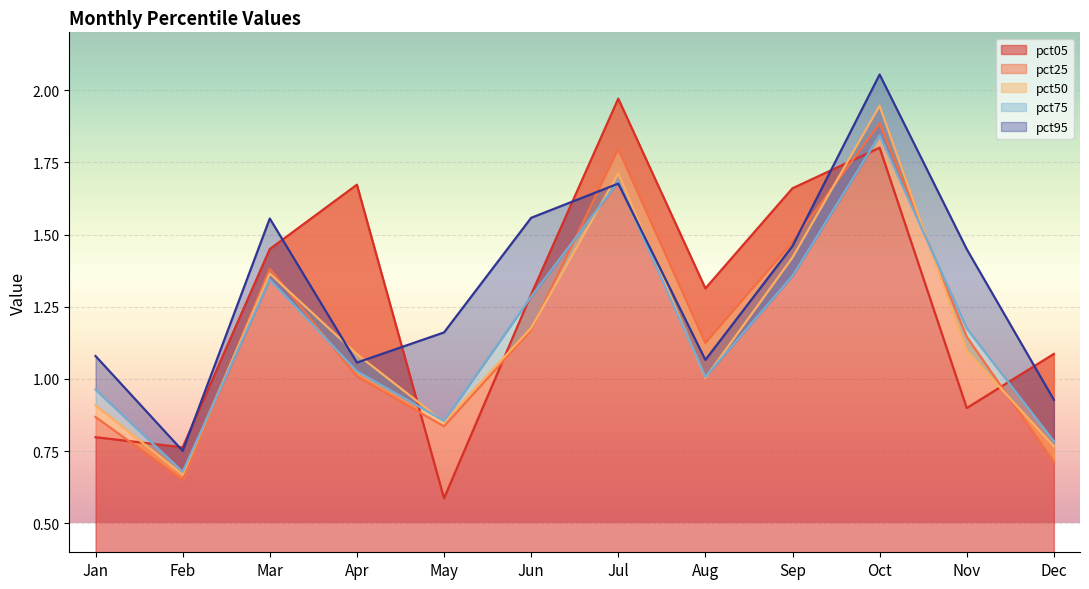

List the series in order of their peak value, lowest first.

pct75, pct25, pct50, pct05, pct95